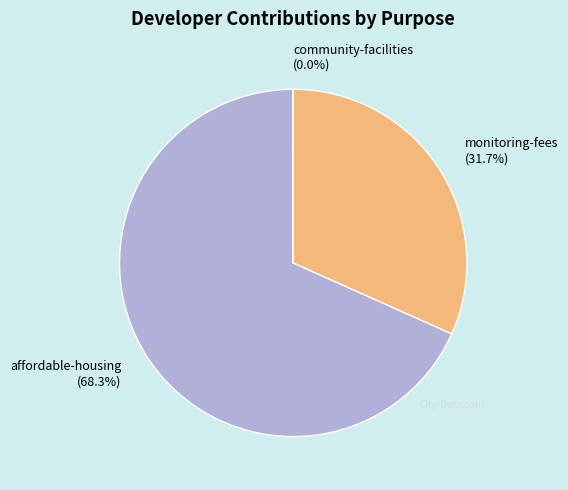

Which category has the biggest portion of the pie?

affordable-housing (68.3%)